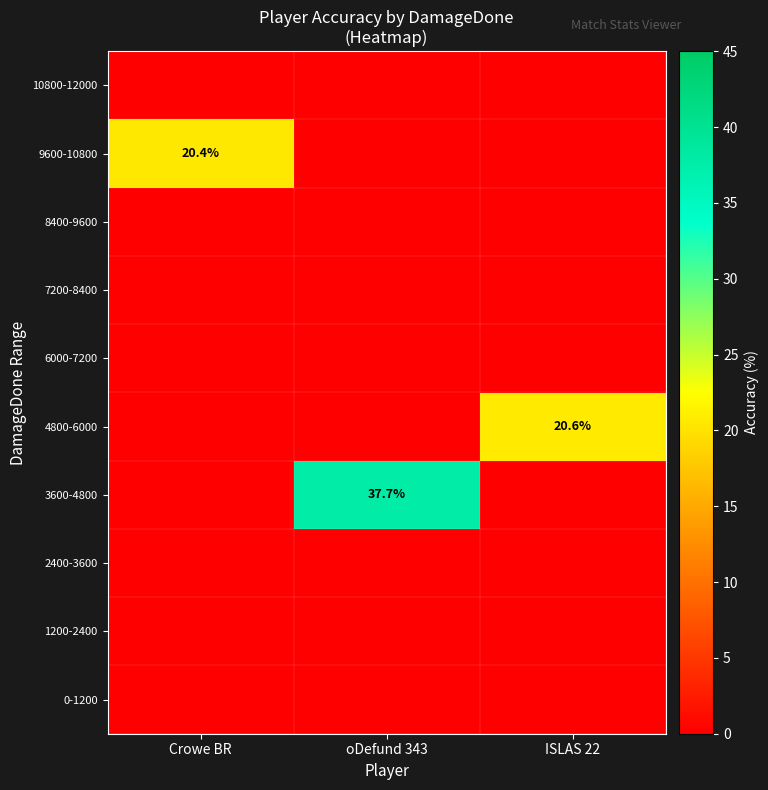

The value of 4800-6000 at ISLAS 22 is 20.6. True or false?

True